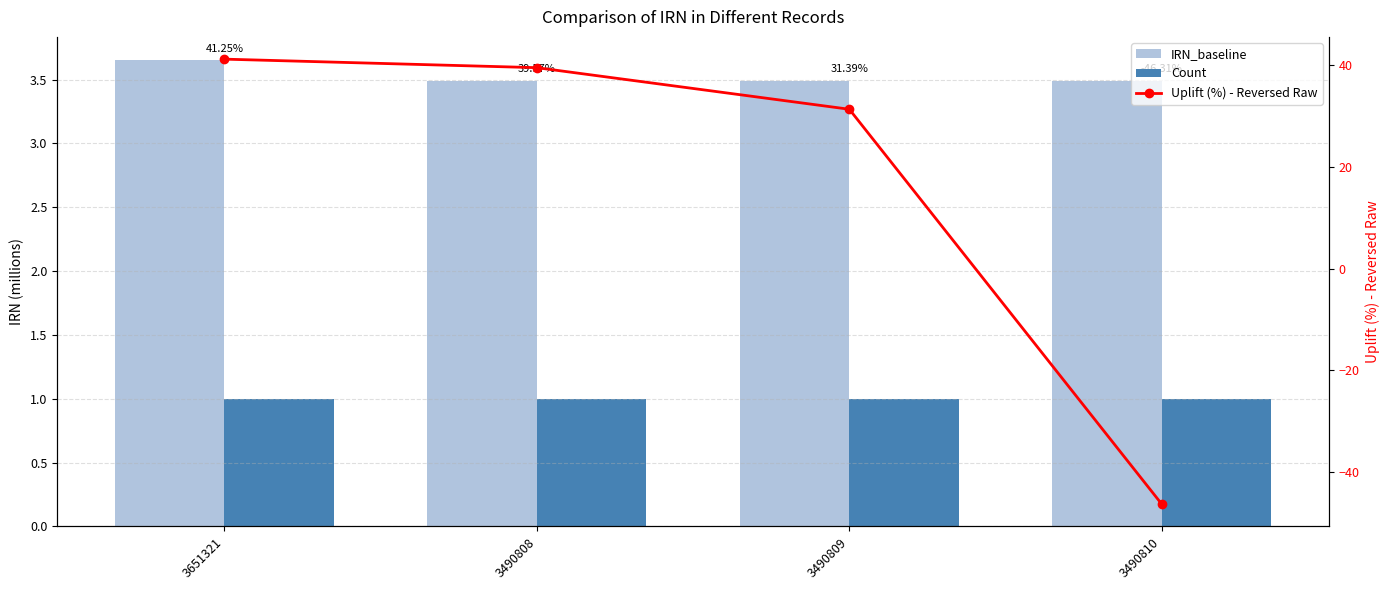

What are all the series names shown in the legend?

IRN_baseline, Count, Uplift (%) - Reversed Raw